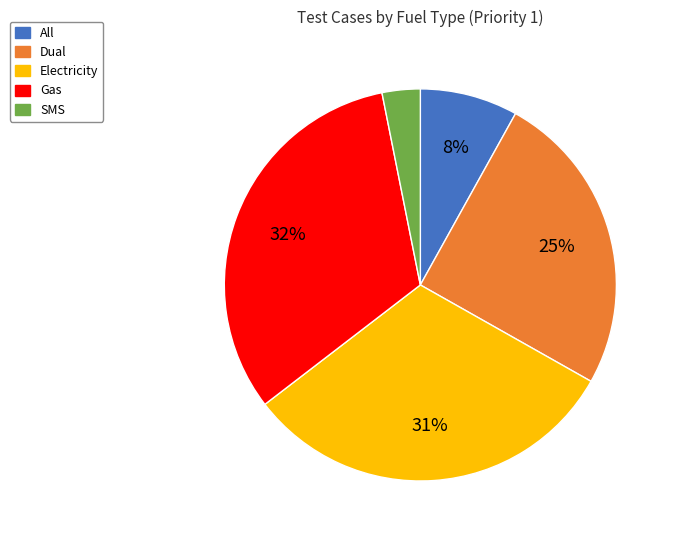

To the nearest percent, what percentage of the pie is Gas?

32%